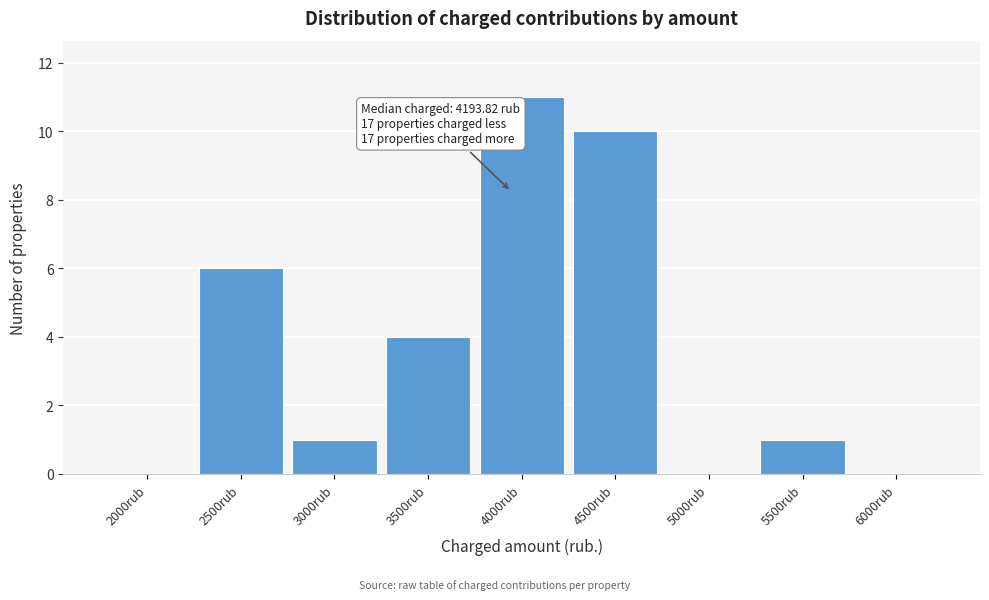

Reading right to left, list all the values displayed in this chart.

6000rub=0	5500rub=1	5000rub=0	4500rub=10	4000rub=11	3500rub=4	3000rub=1	2500rub=6	2000rub=0